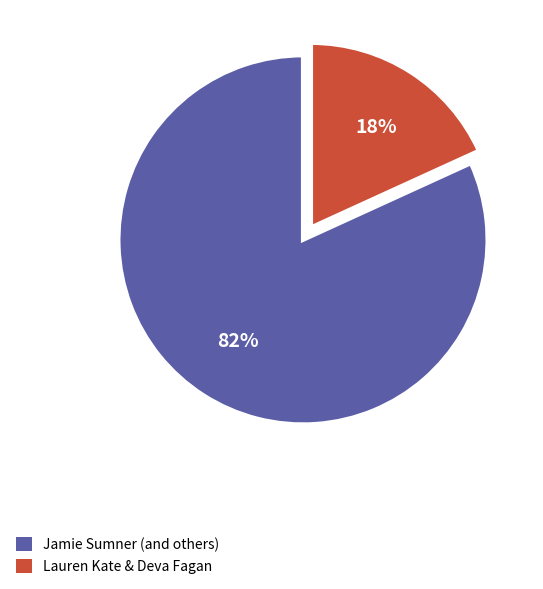

Does any single category account for the majority?

Yes